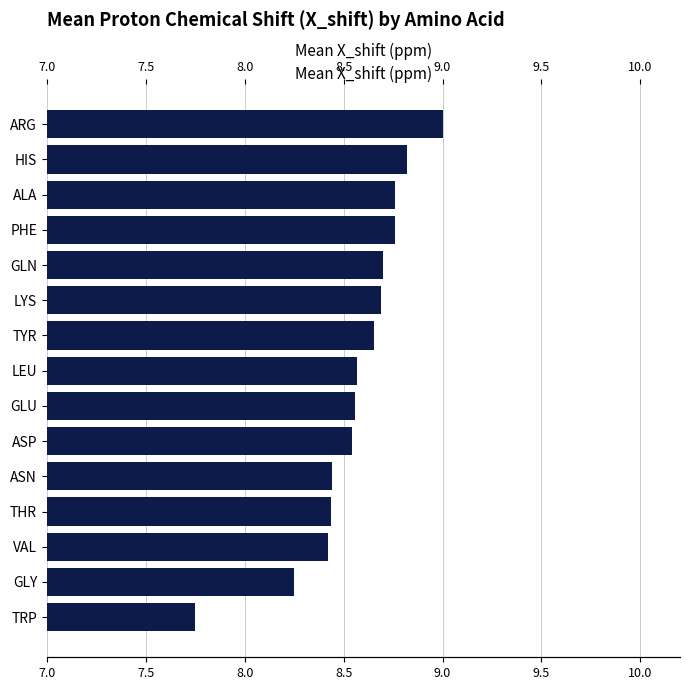

Is it true that the value at ASP is 4.3?

False